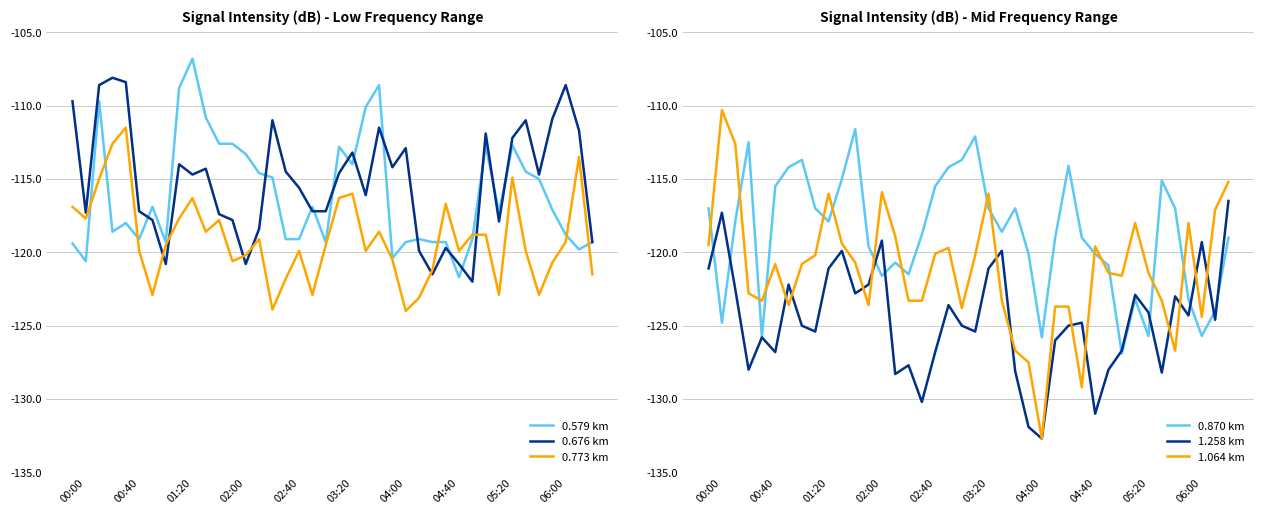

How many lines are shown in the chart?

6